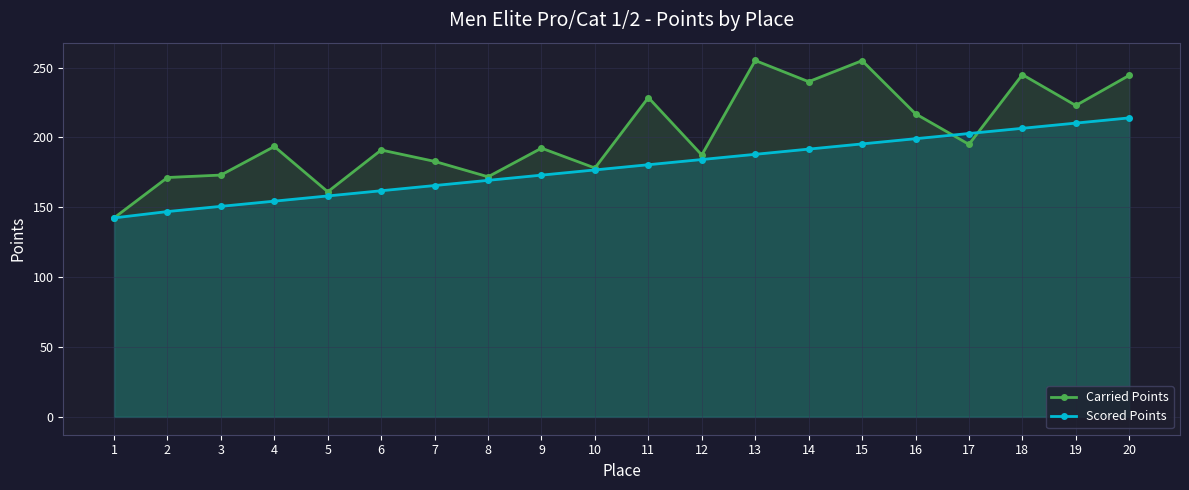

Rank the series by their maximum value, from lowest to highest.

Scored Points, Carried Points